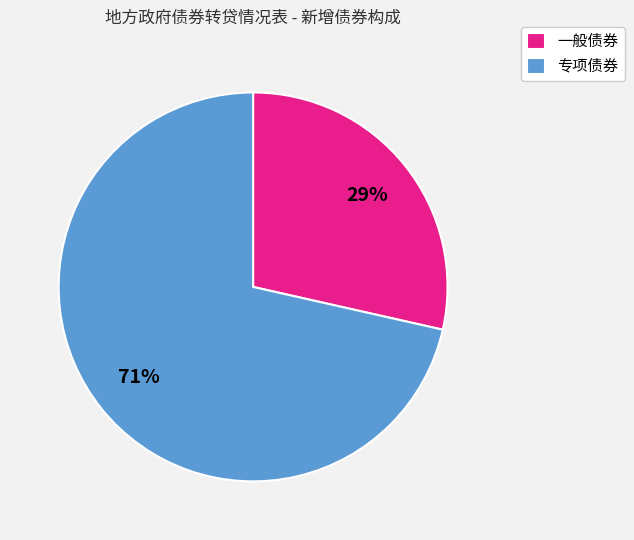

To the nearest percent, what portion does 一般债券 represent?

29%